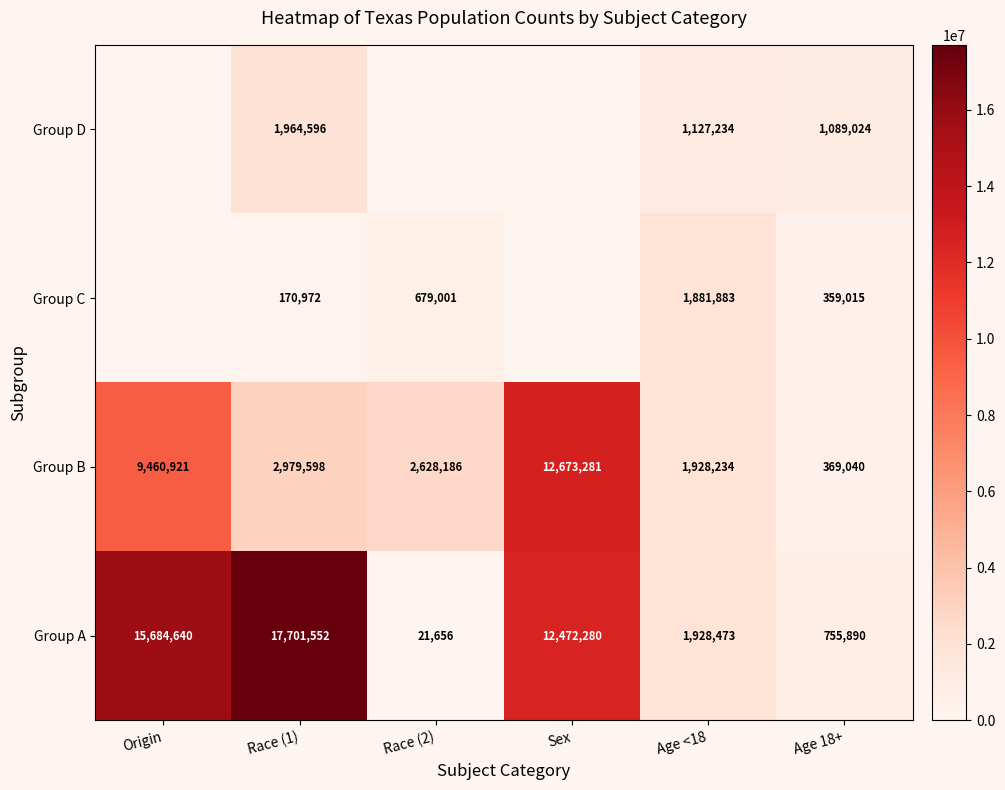

What is the difference between the maximum and minimum values in the Group A series?

17679896